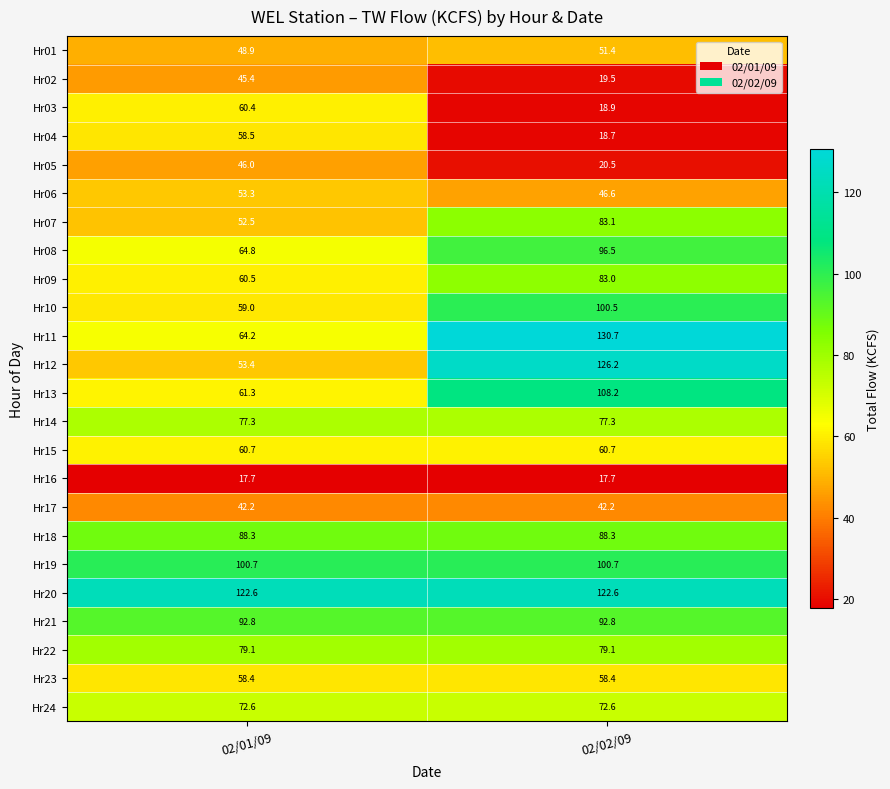

At how many categories does at least one series exceed 83?

2